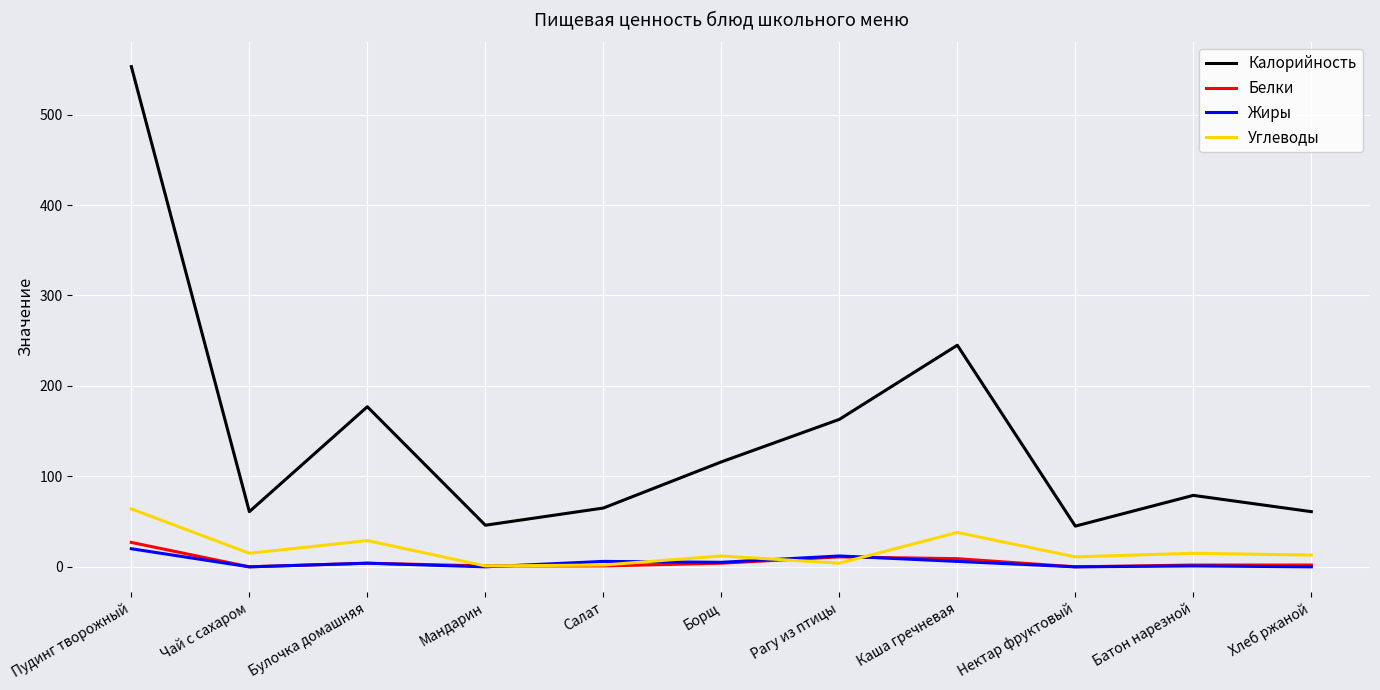

What is the highest value of the Углеводы series?

64